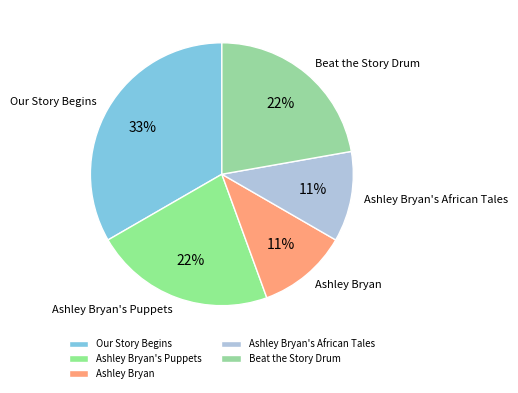

To the nearest percent, what percentage of the pie is Ashley Bryan's Puppets?

22%